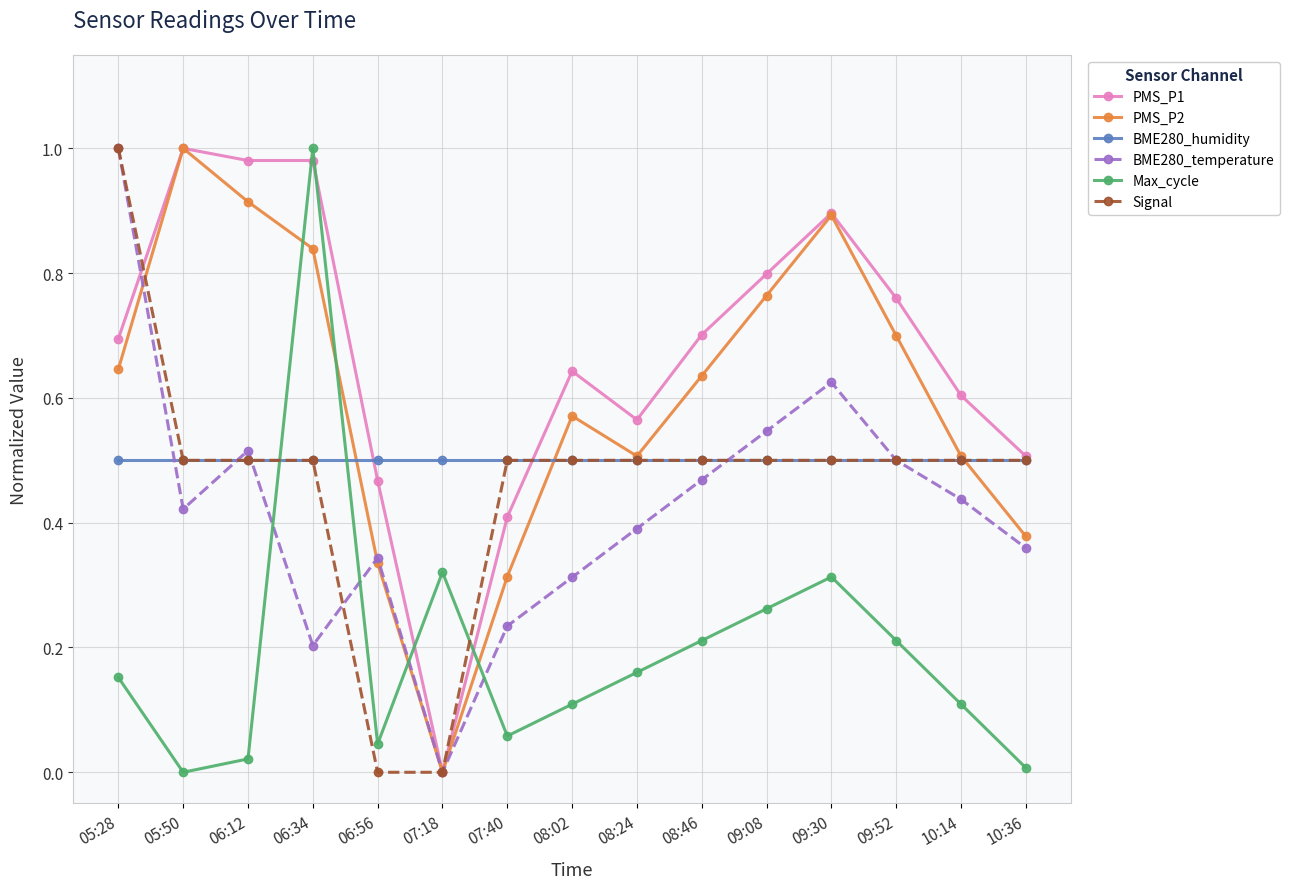

The value of Signal at 09:52 is 0.2. True or false?

False